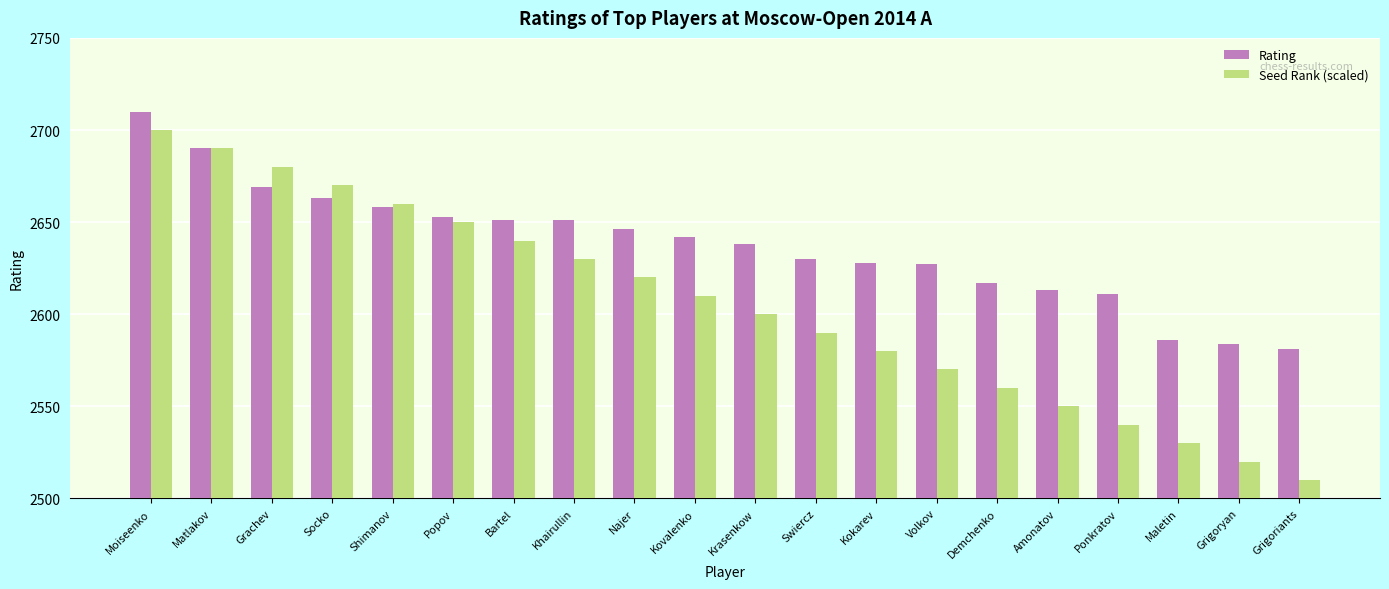

What is the label of the 10th bar from the right?

Krasenkow